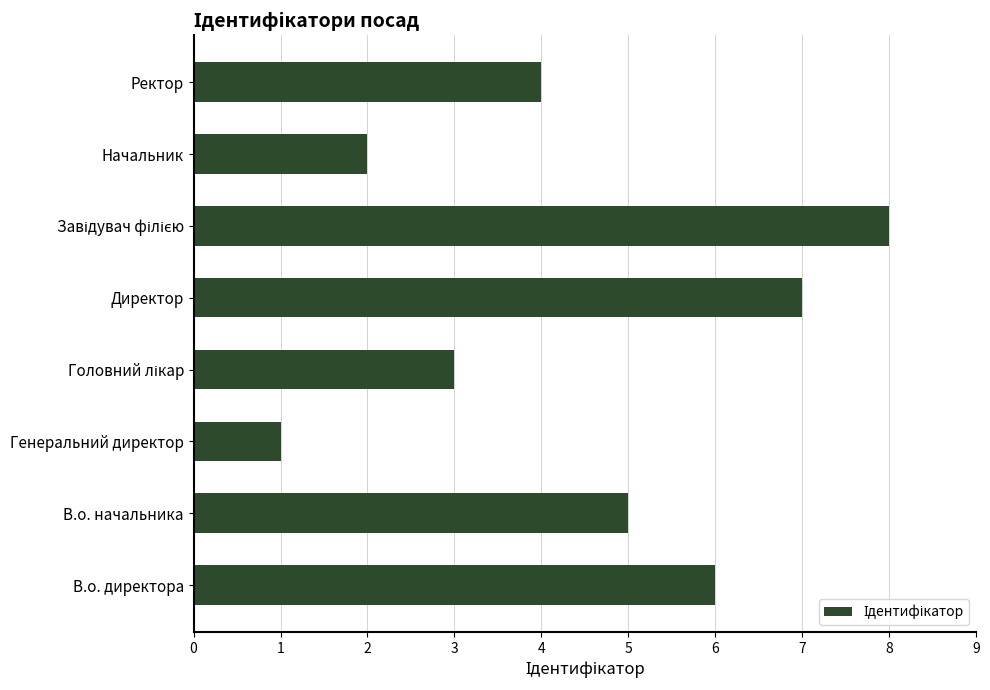

What is the greatest value displayed?

8